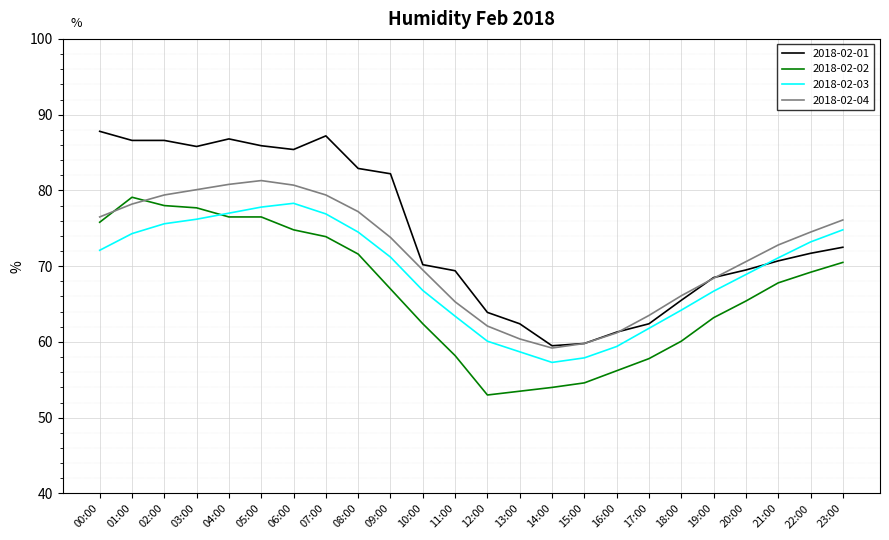

What is the spread (max minus min) of values at 07:00?

13.3